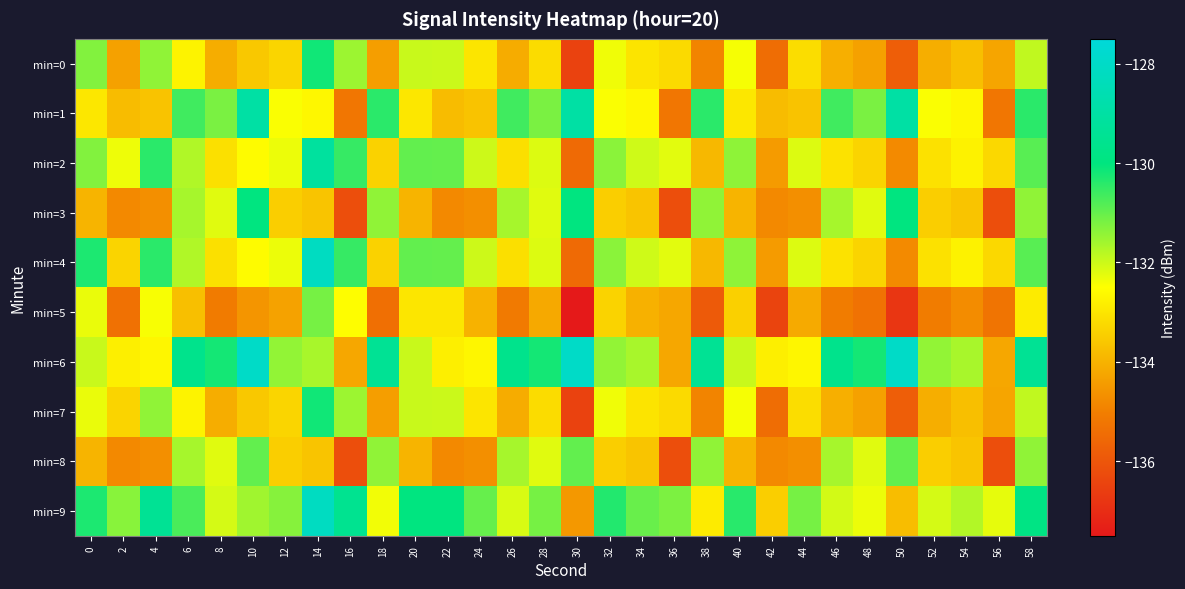

Which series has the largest total across all categories?

min=6